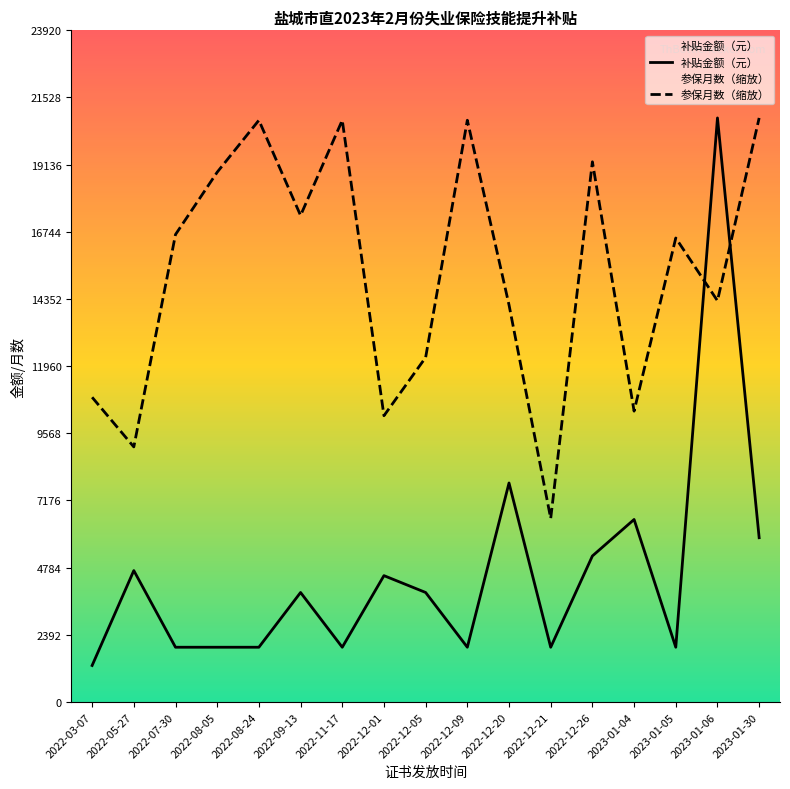

What is the sum of all 参保月数（缩放） values?

259285.8